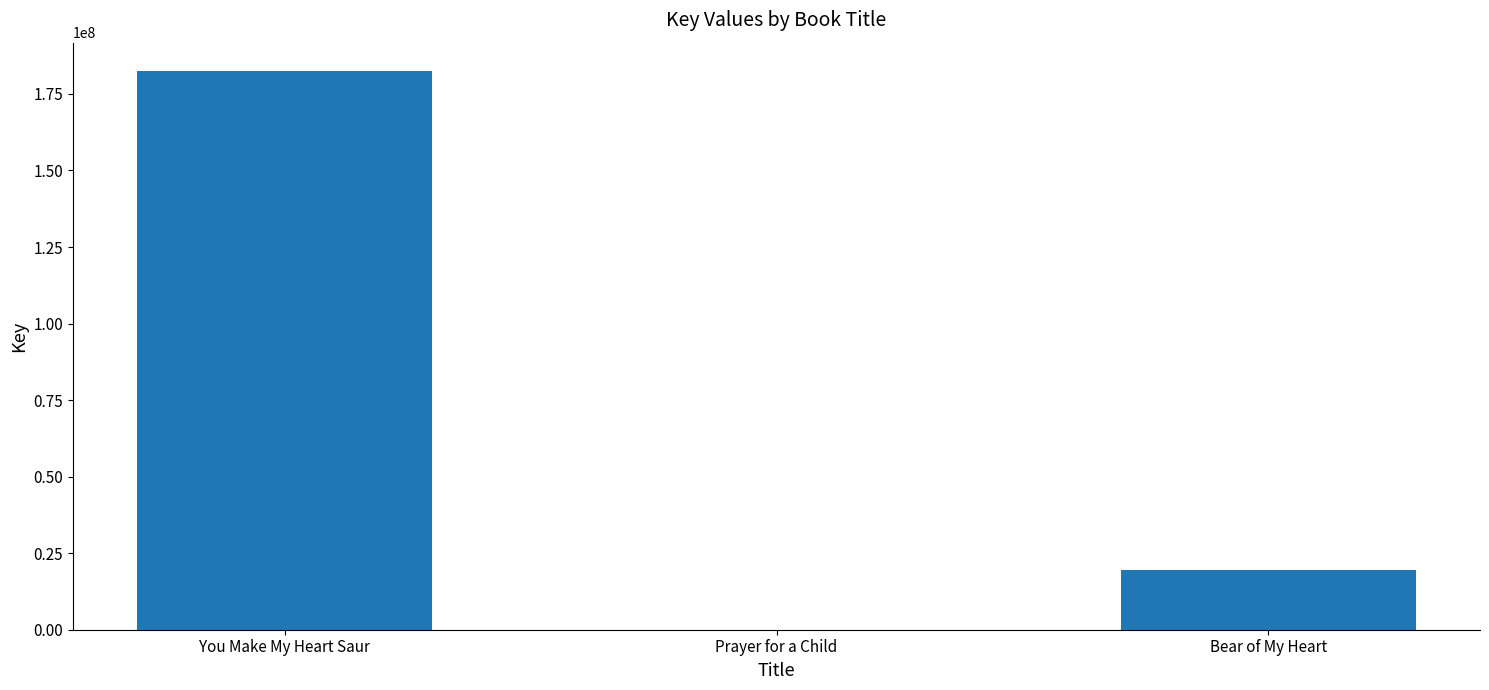

Are the bars horizontal?

No